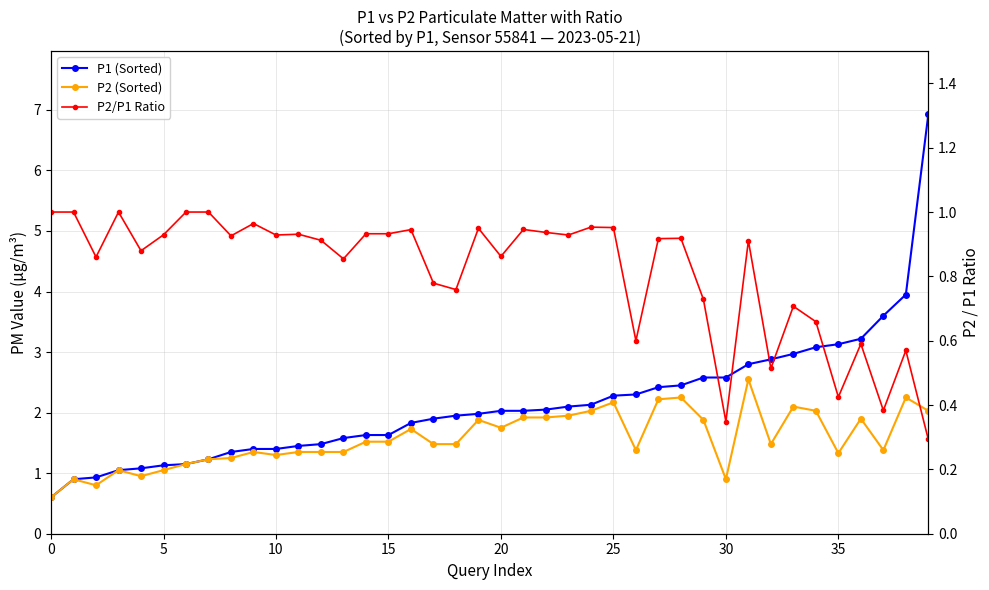

Is it true that P2 (Sorted) equals 1.4 at 13?

True